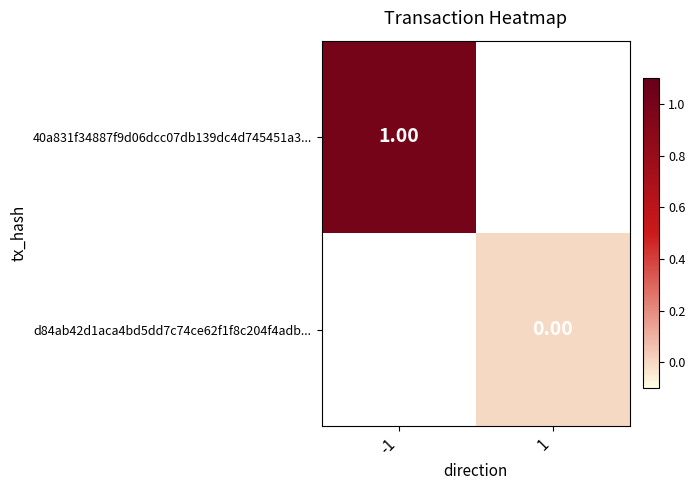

Which category has the lowest value across all series?

1